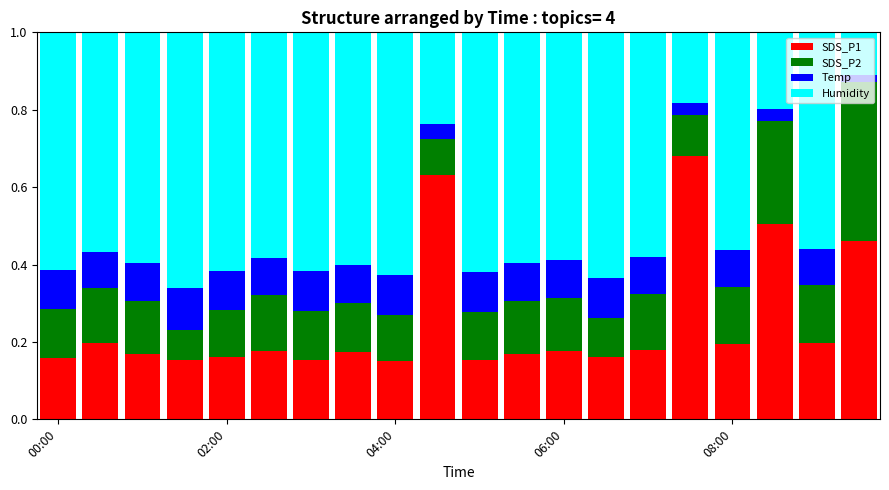

Does the chart contain any negative values?

No